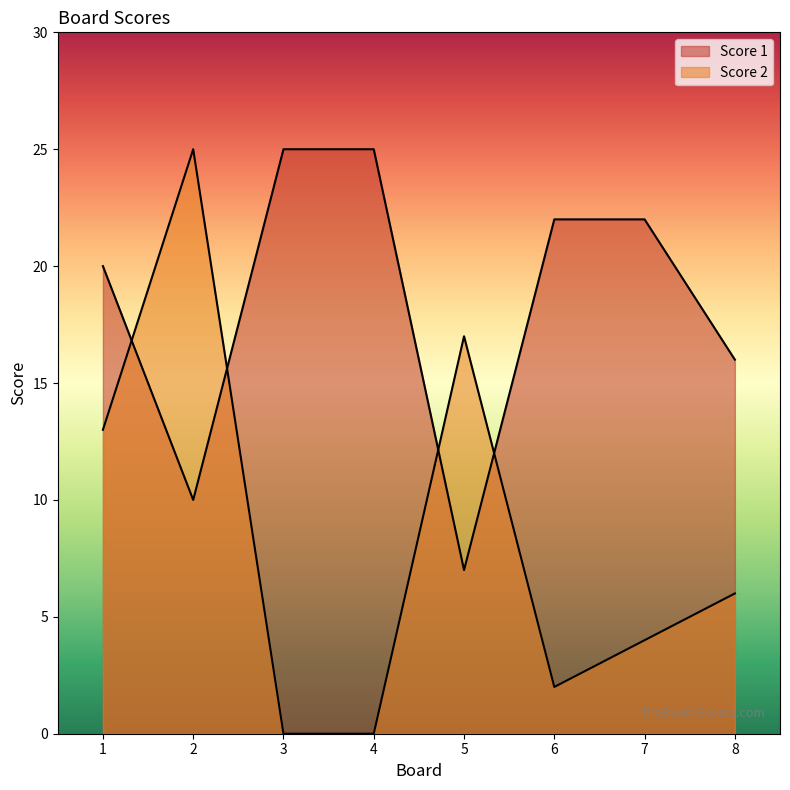

Is it true that Score 2 equals 16 at 2?

False